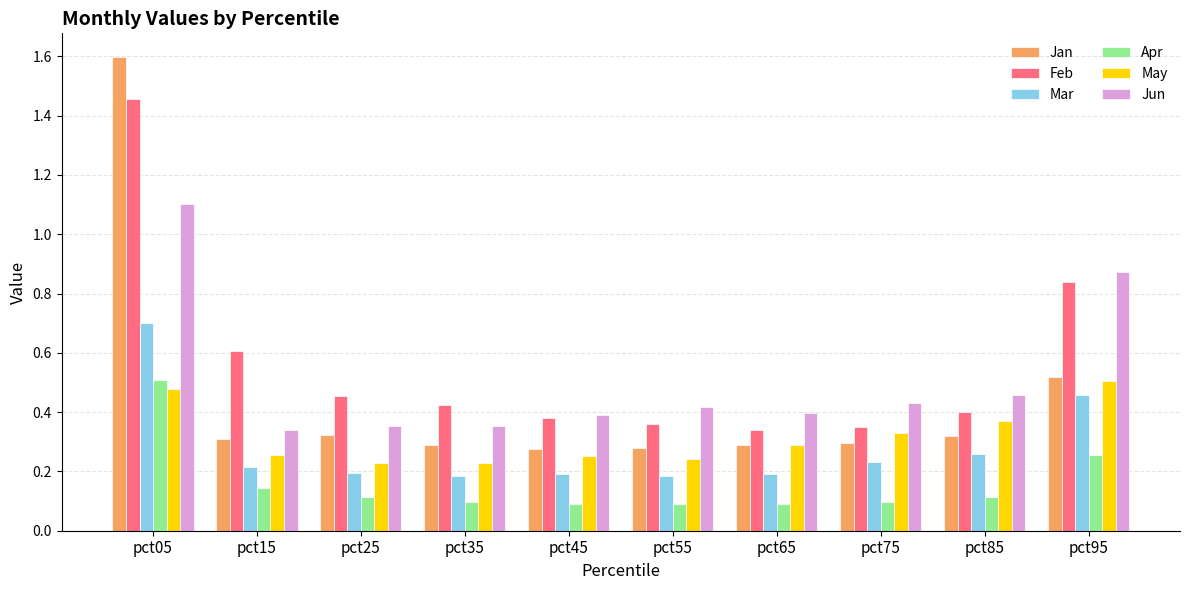

What is the highest value of the Jan series?

1.6